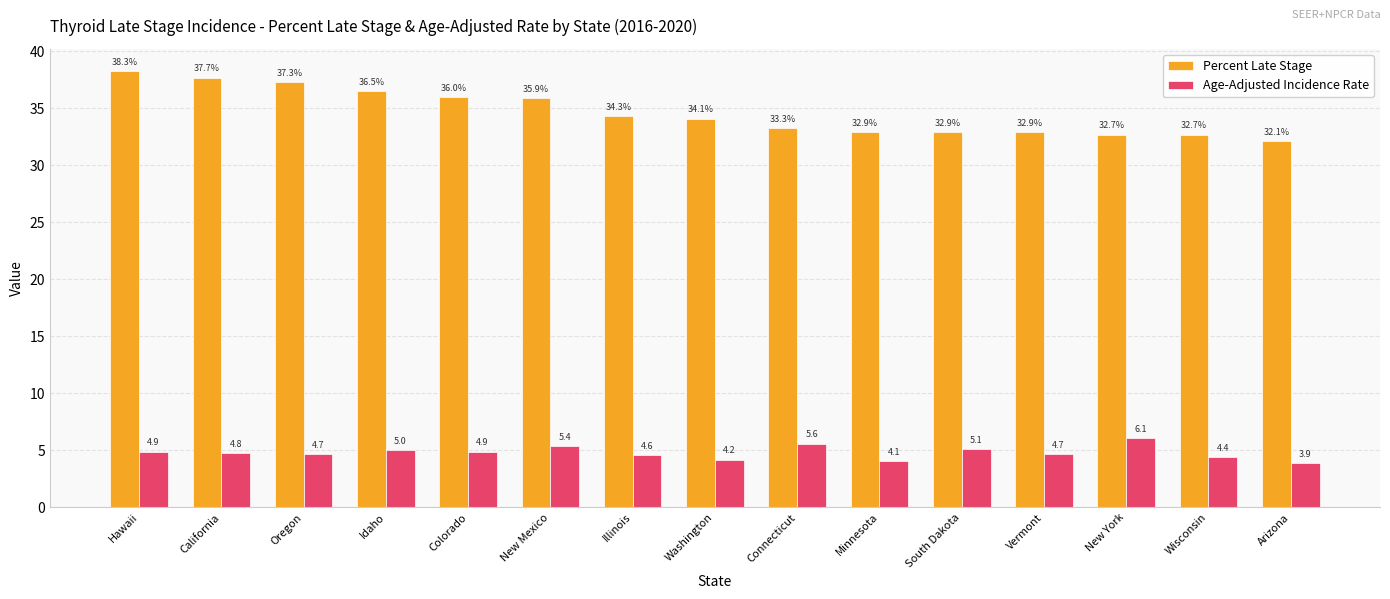

What is the minimum value for Percent Late Stage?

32.1